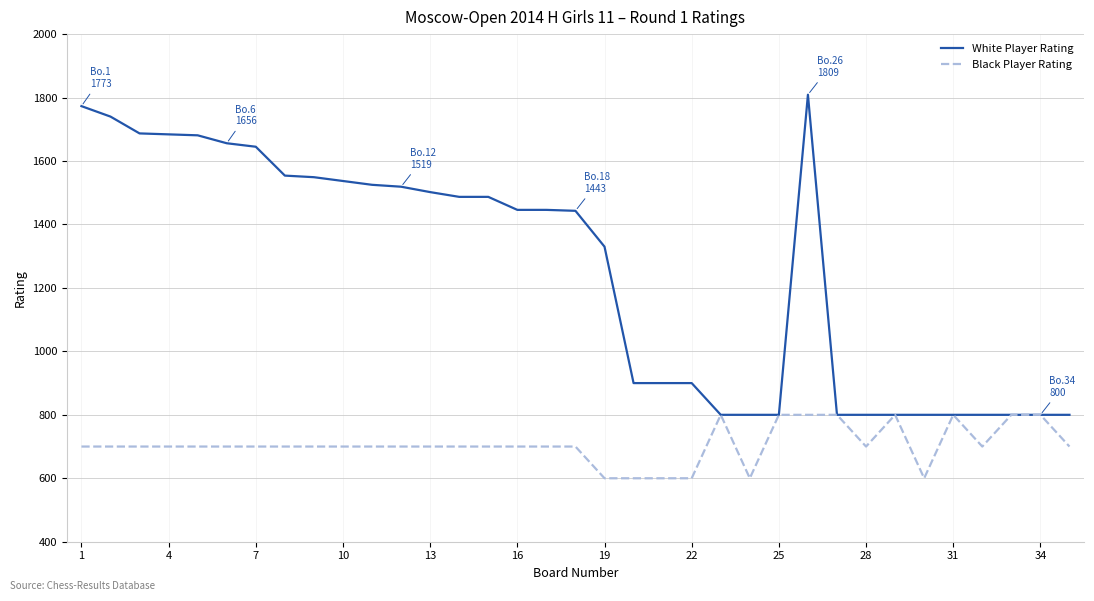

What is the smallest value displayed?

600